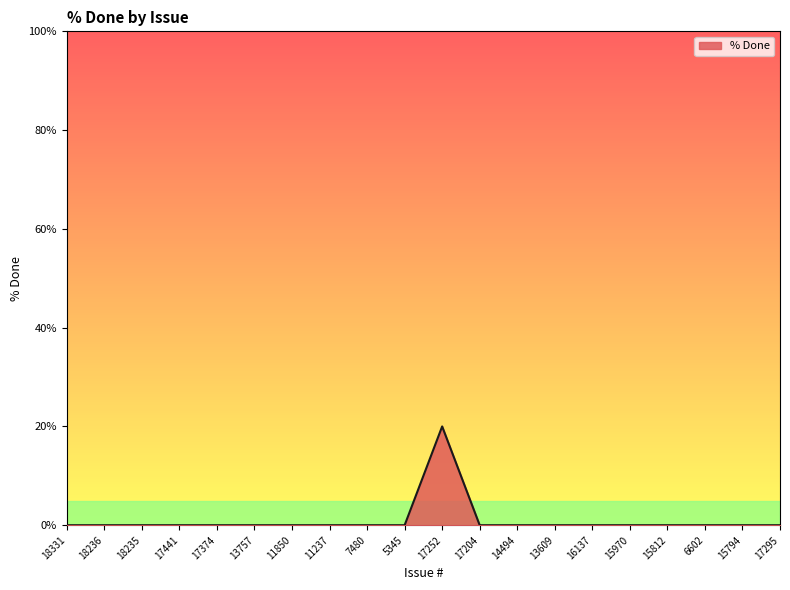

How many distinct data groups are displayed?

1